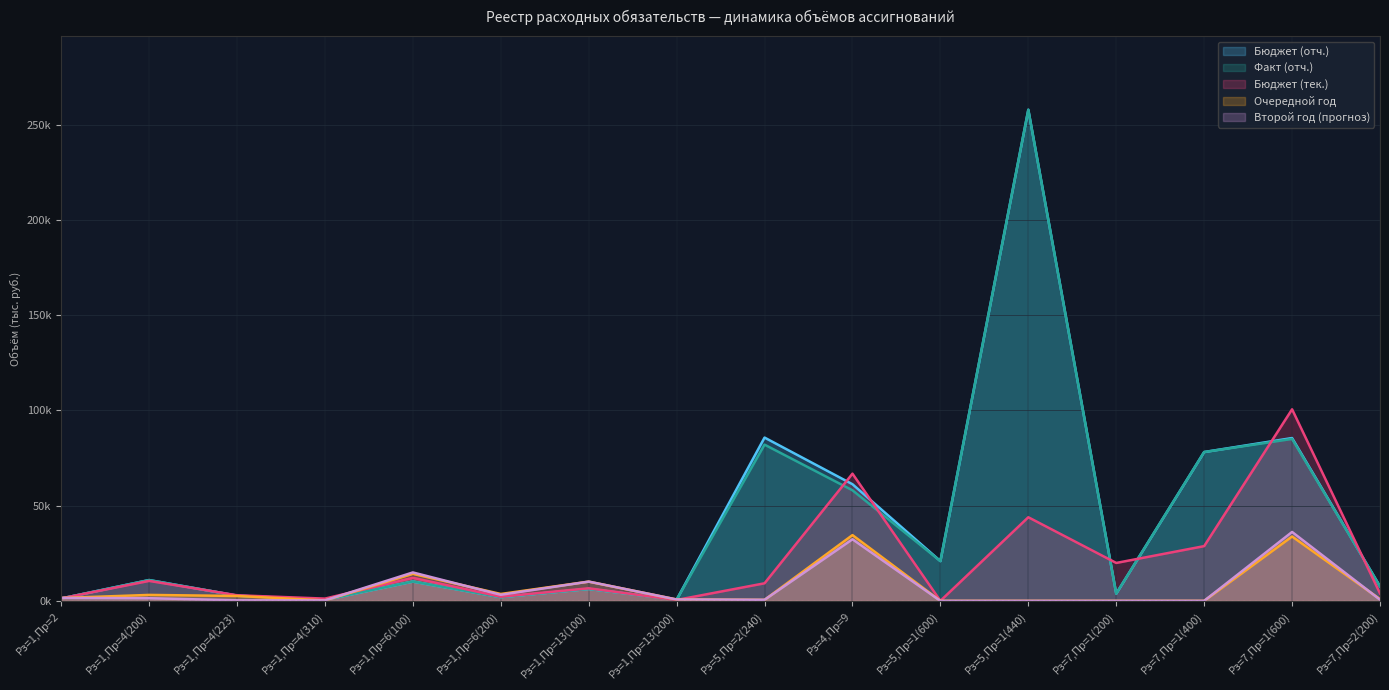

True or false: Очередной год and Второй год (прогноз) intersect in this chart.

True